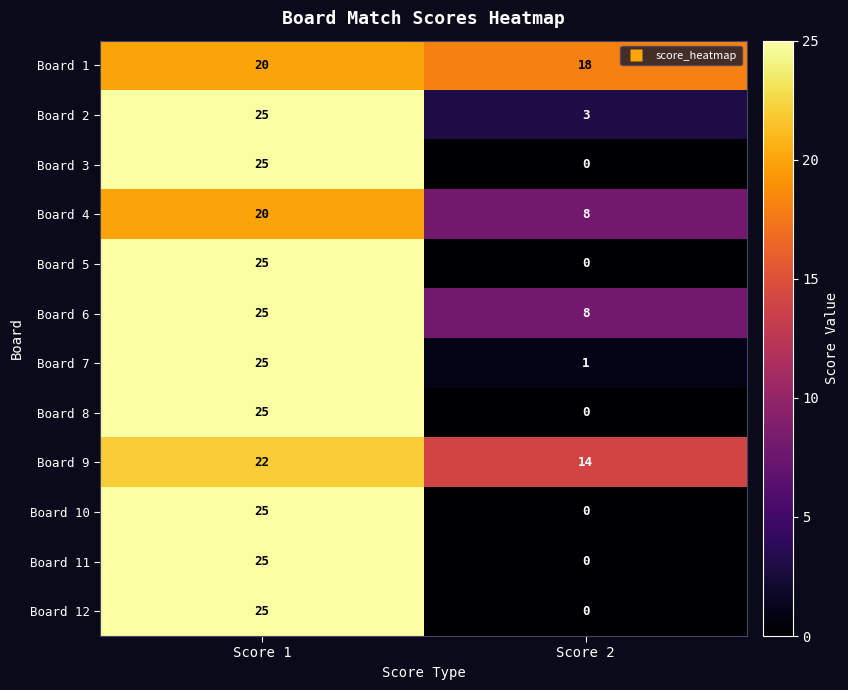

How many series are shown in this chart?

12